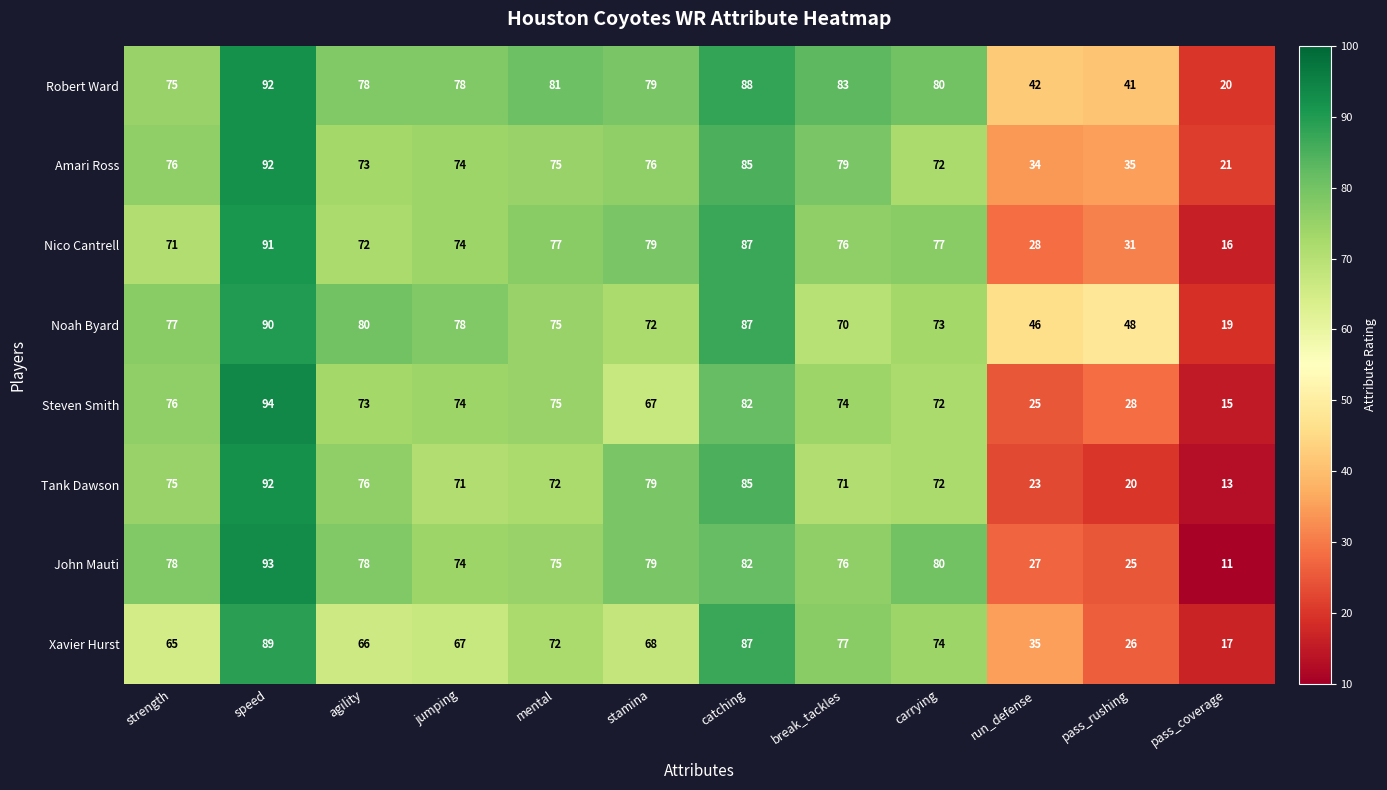

What is the sum of the John Mauti values at pass_coverage and run_defense?

38